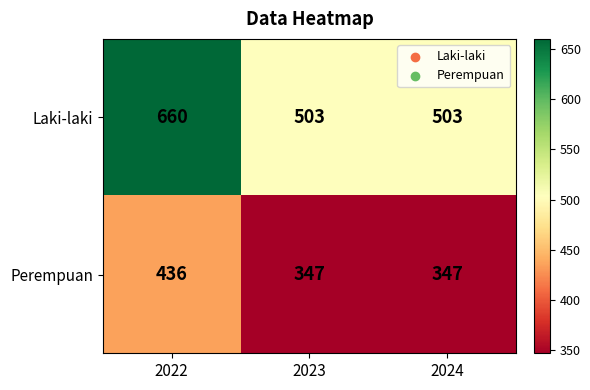

What is the approximate value of Perempuan at 2022, to the nearest 5?

435